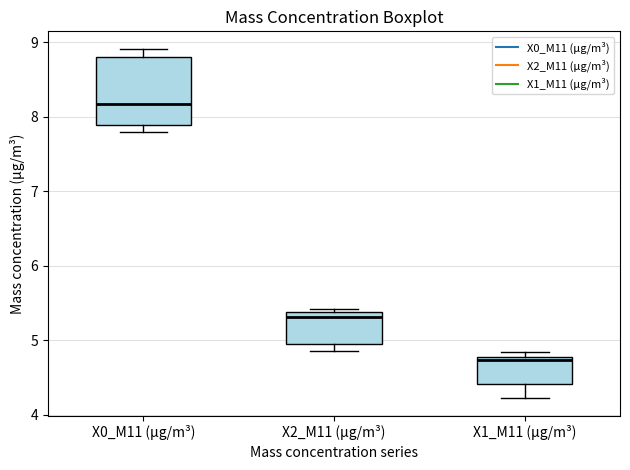

Where does the median line of the box for X1_M11 (μg/m³) sit on the y-axis? The values are not printed on the chart, so give them approximately, as read against the axis.

4.7